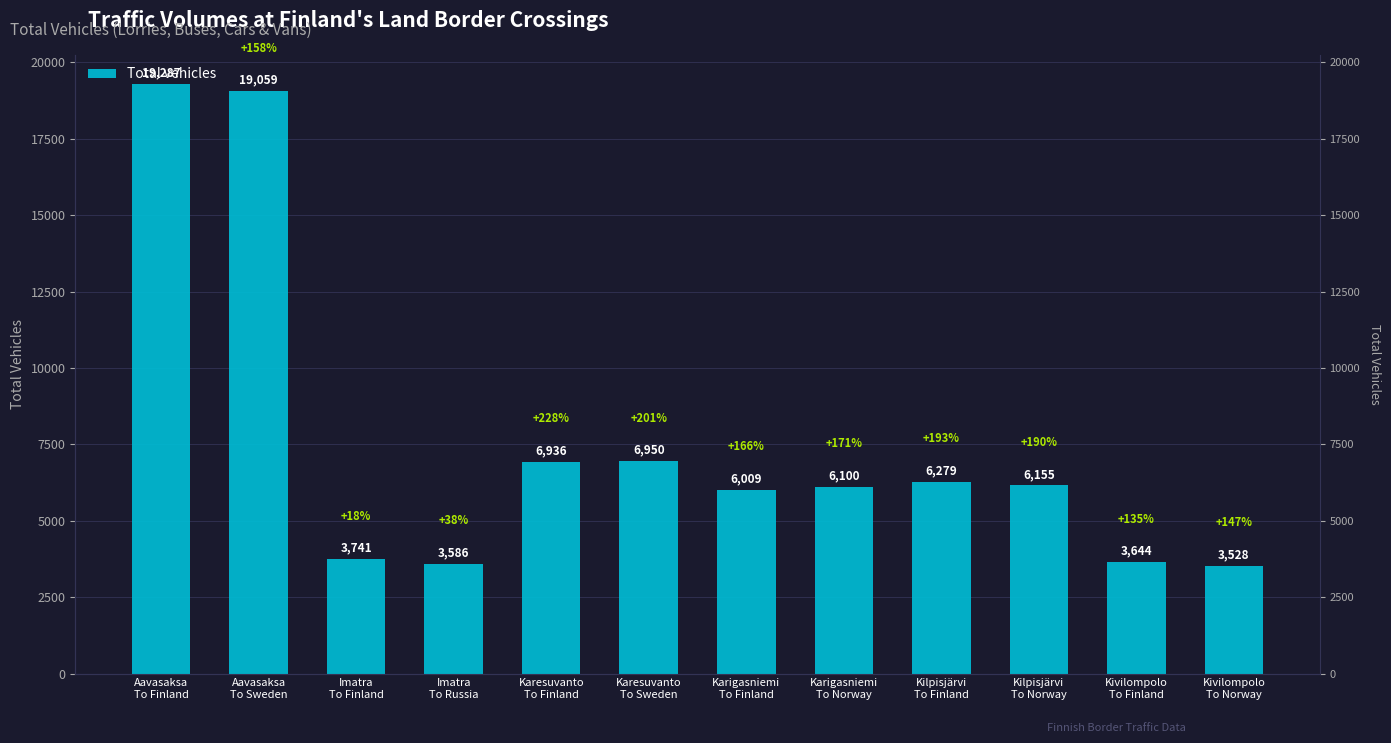

List the labels in order of value, smallest first.

Kivilompolo
To Norway, Imatra
To Russia, Kivilompolo
To Finland, Imatra
To Finland, Karigasniemi
To Finland, Karigasniemi
To Norway, Kilpisjärvi
To Norway, Kilpisjärvi
To Finland, Karesuvanto
To Finland, Karesuvanto
To Sweden, Aavasaksa
To Sweden, Aavasaksa
To Finland